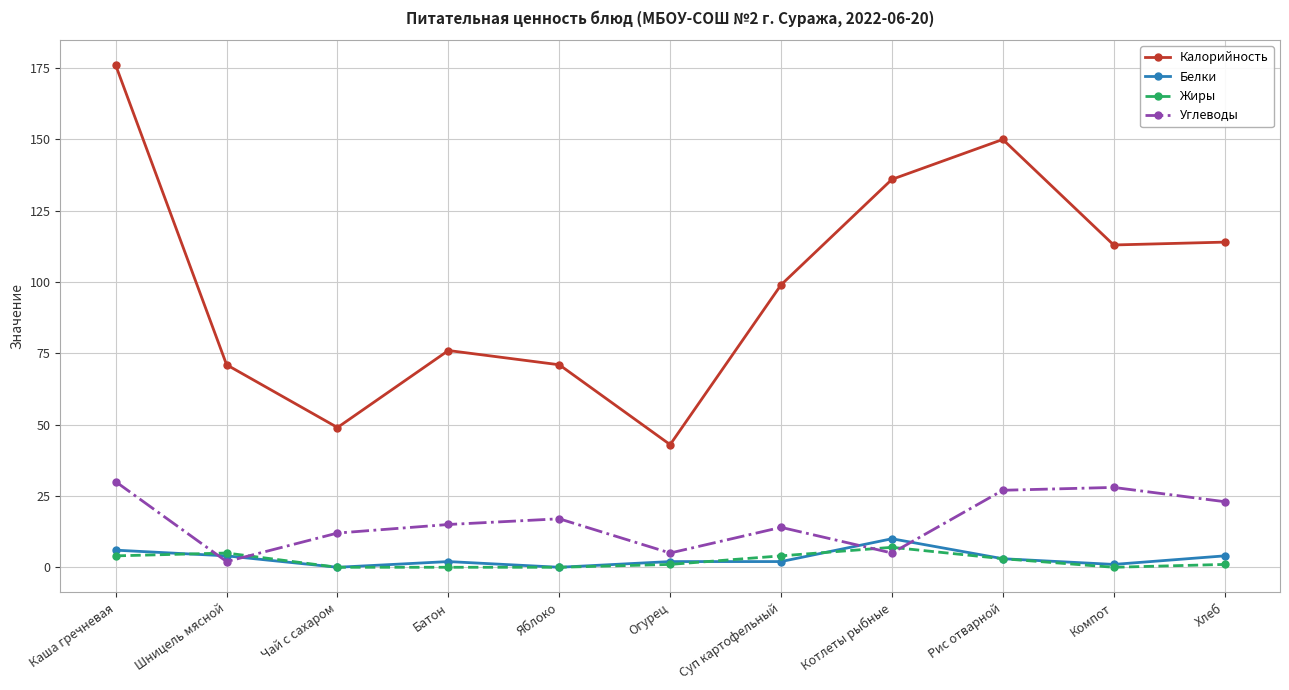

At which category is the sum across all series the highest?

Каша гречневая